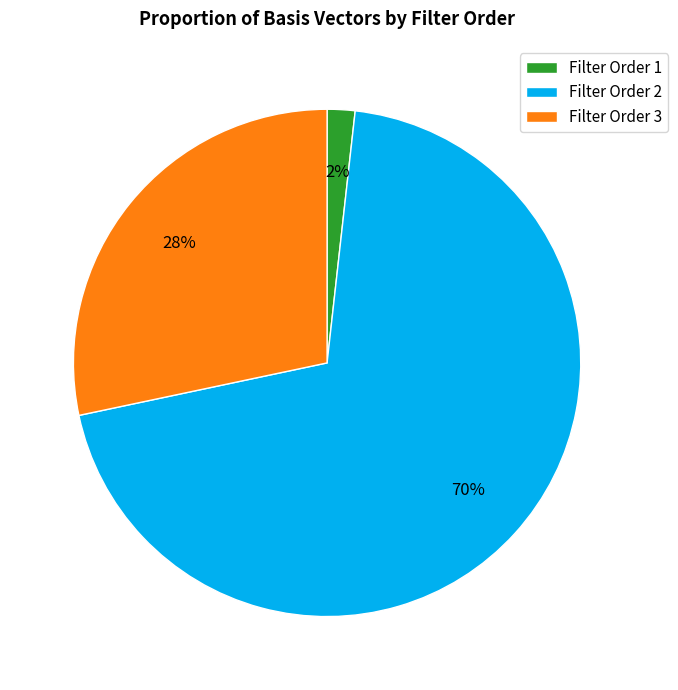

What is the smallest slice in the pie chart?

Filter Order 1